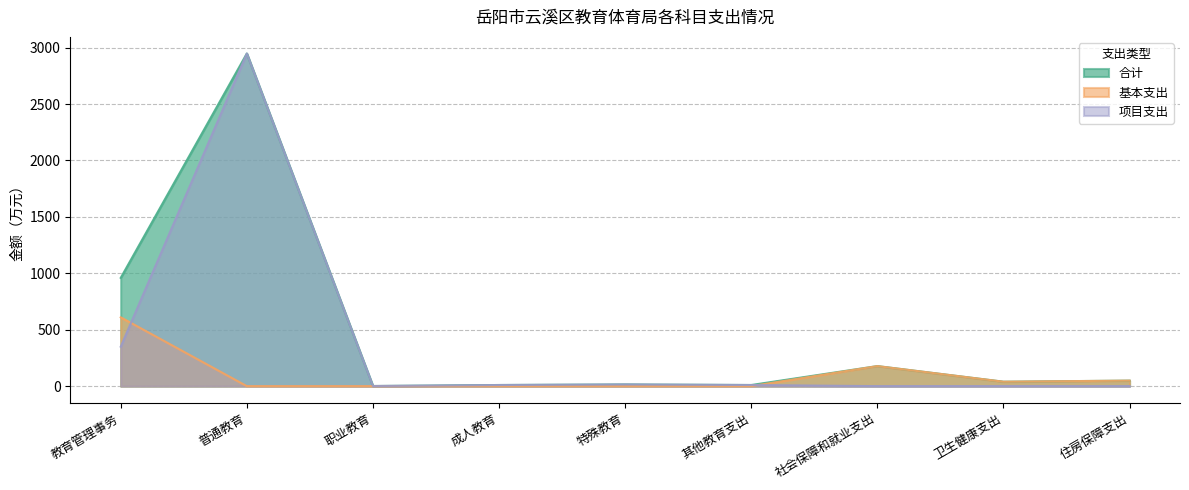

Reading left to right, what are all the values shown in this chart?

合计: 教育管理事务=959.7	普通教育=2948.0	职业教育=1.1	成人教育=10.0	特殊教育=15.0	其他教育支出=10.0	社会保障和就业支出=177.7	卫生健康支出=39.3	住房保障支出=48.9
基本支出: 教育管理事务=609.8	普通教育=0.0	职业教育=0.0	成人教育=0.0	特殊教育=0.0	其他教育支出=0.0	社会保障和就业支出=177.7	卫生健康支出=39.3	住房保障支出=48.9
项目支出: 教育管理事务=349.9	普通教育=2948.0	职业教育=1.1	成人教育=10.0	特殊教育=15.0	其他教育支出=10.0	社会保障和就业支出=0.0	卫生健康支出=0.0	住房保障支出=0.0